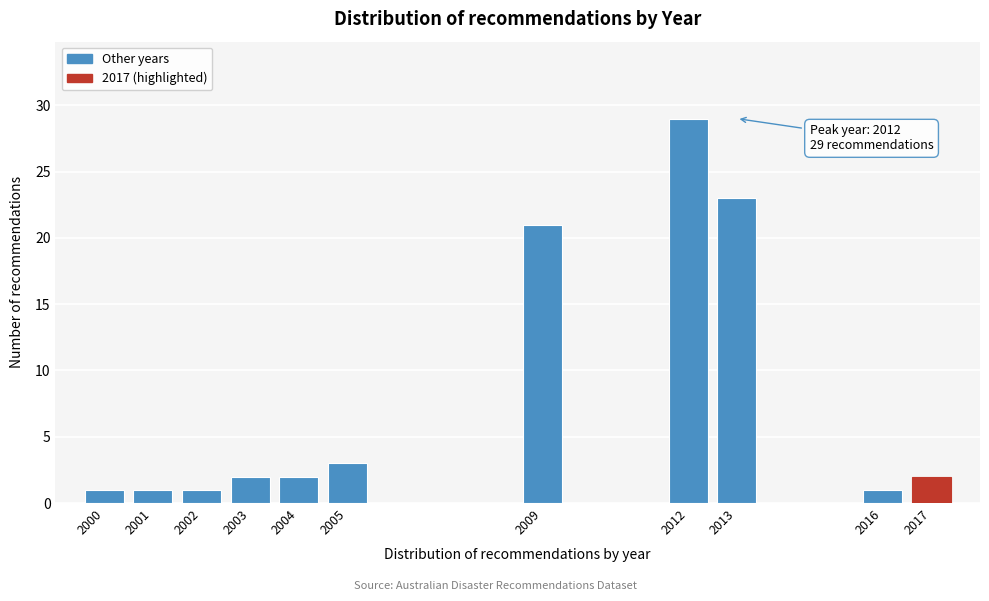

Reading left to right, what are all the values shown in this chart?

2000=1	2001=1	2002=1	2003=2	2004=2	2005=3	2009=21	2012=29	2013=23	2016=1	2017=2